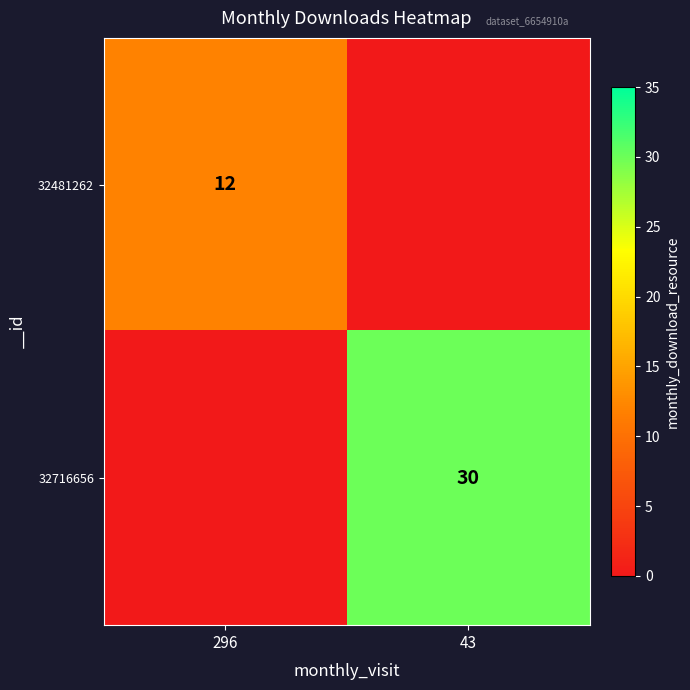

True or false: 32481262 has a value of 12 at 296.

True